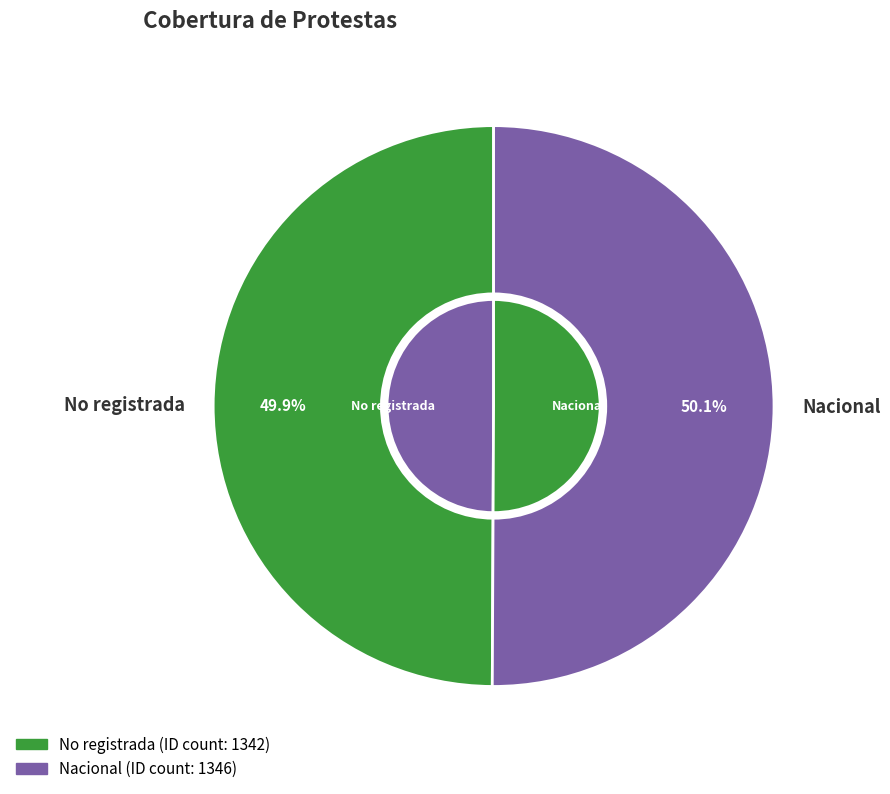

Is it true that No registrada is 50% of the pie?

True